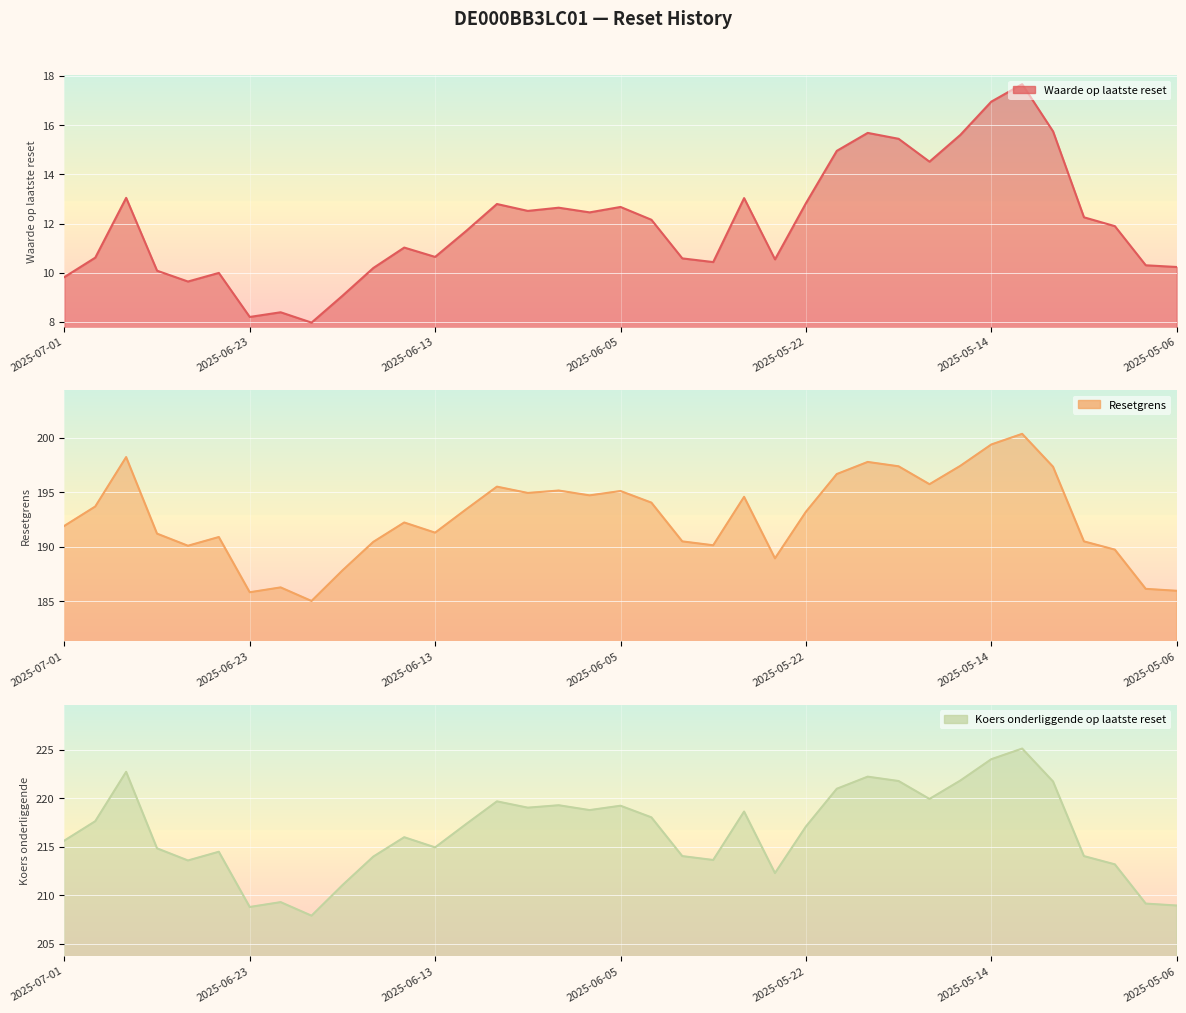

What is the average value of the Koers onderliggende op laatste reset series?

216.5